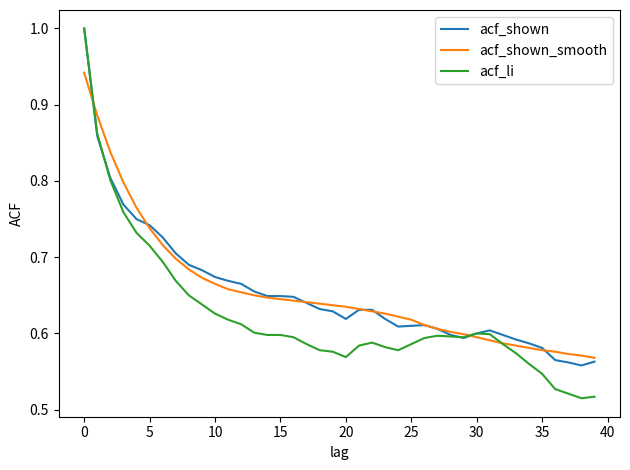

What is the greatest value displayed?

1.0